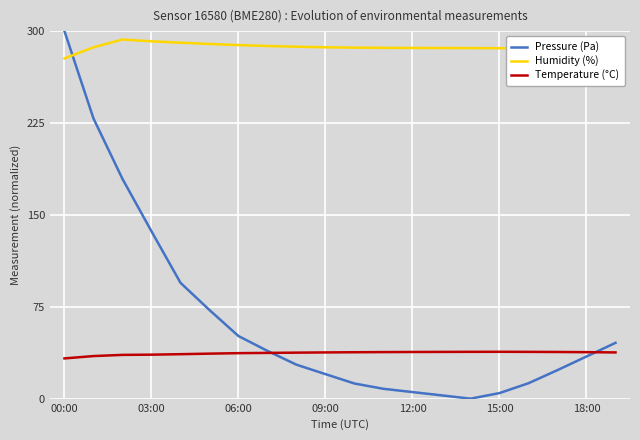

Which series has the widest spread of values?

Pressure (Pa)